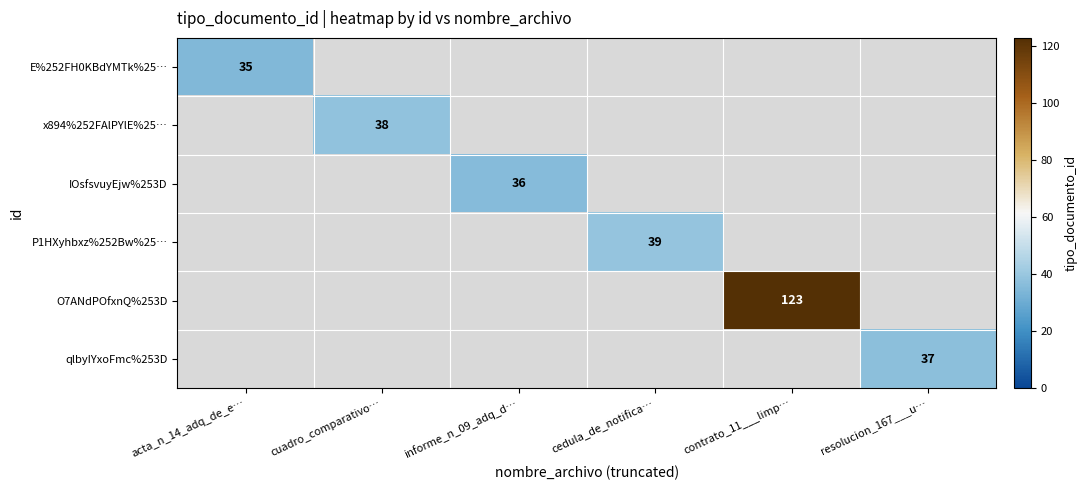

How many series are shown in this chart?

6